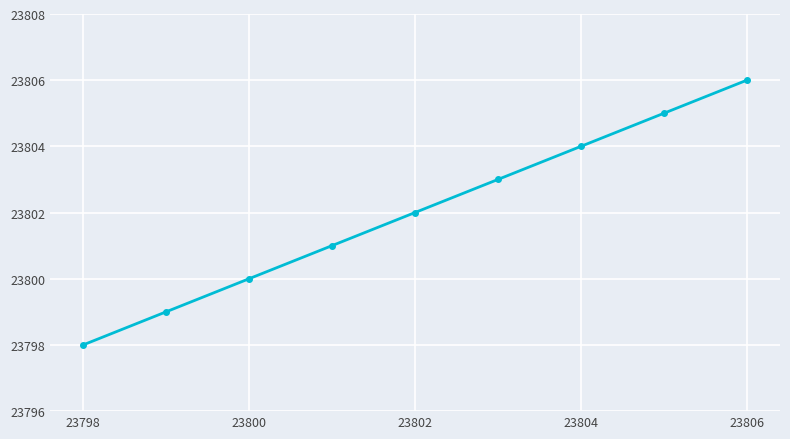

True or false: there are more than 2 points higher than both neighbors.

False